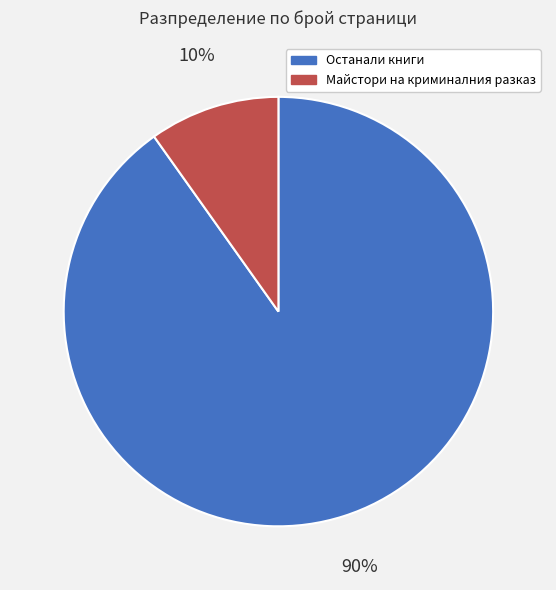

To the nearest percent, what is the difference between the largest and smallest slice percentages?

80%